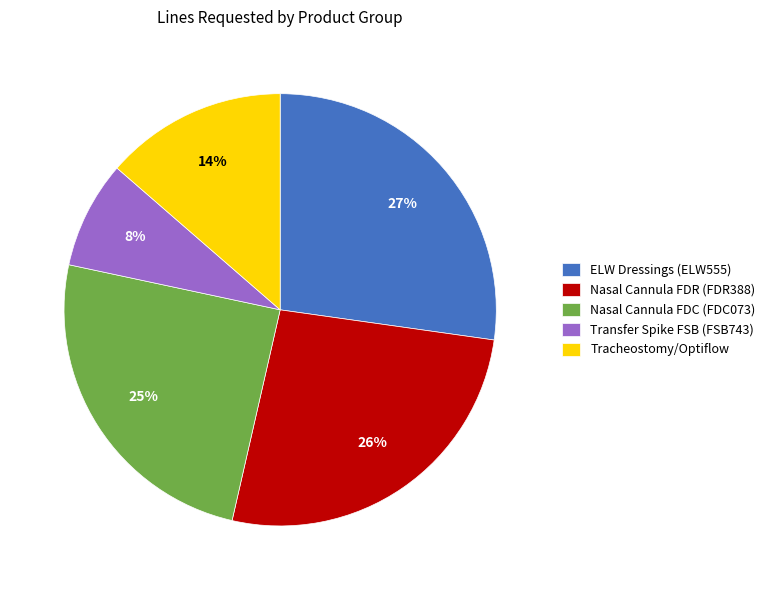

Combined, do Transfer Spike FSB (FSB743) and Nasal Cannula FDR (FDR388) account for over 50%?

No